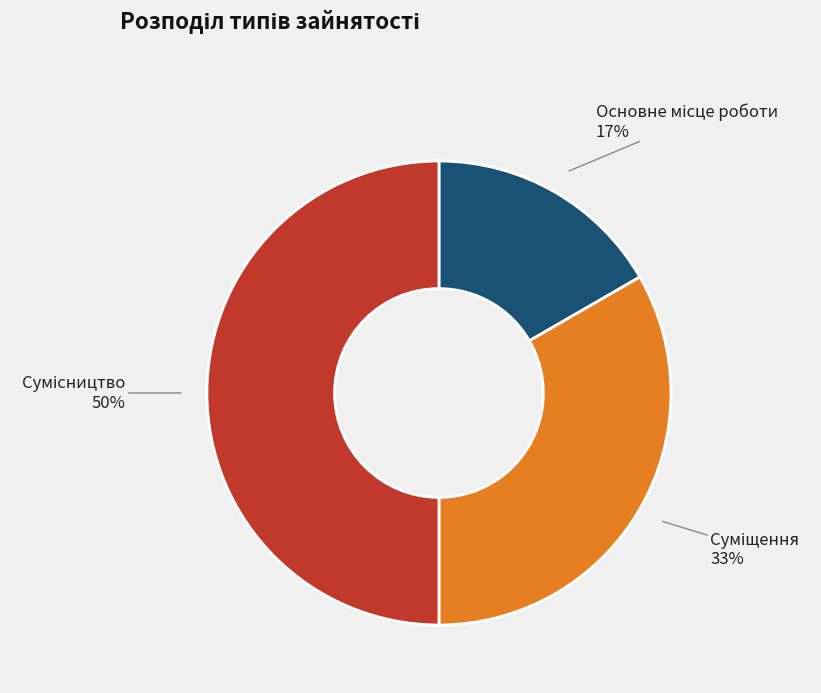

To the nearest percent, what is the difference between the largest and smallest slice percentages?

33%